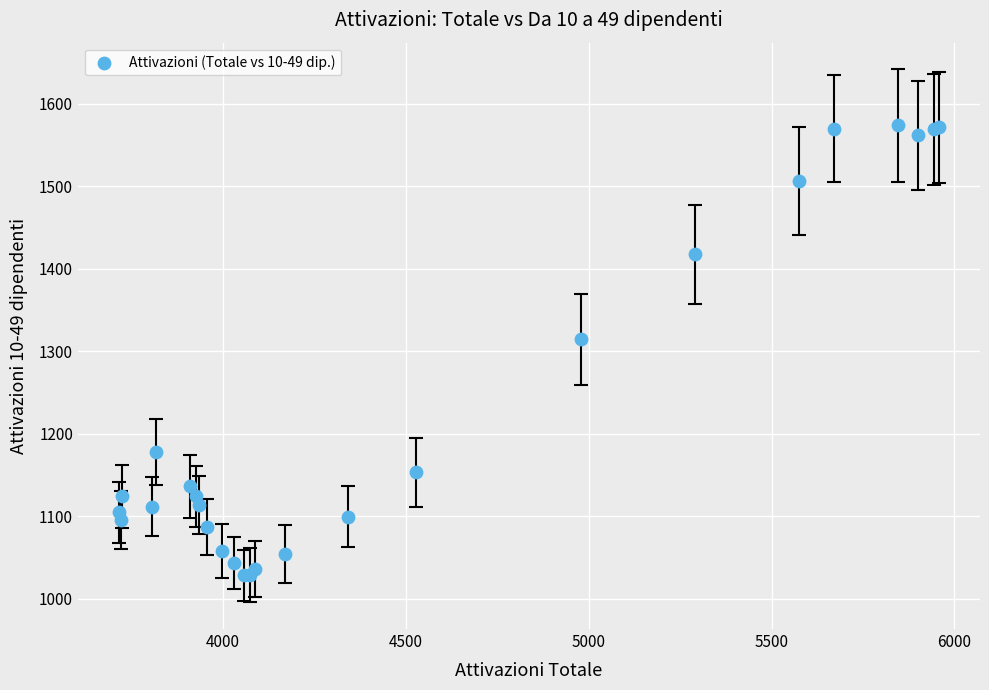

What Y value in the scatter plot is closest to 1301?

1314.9